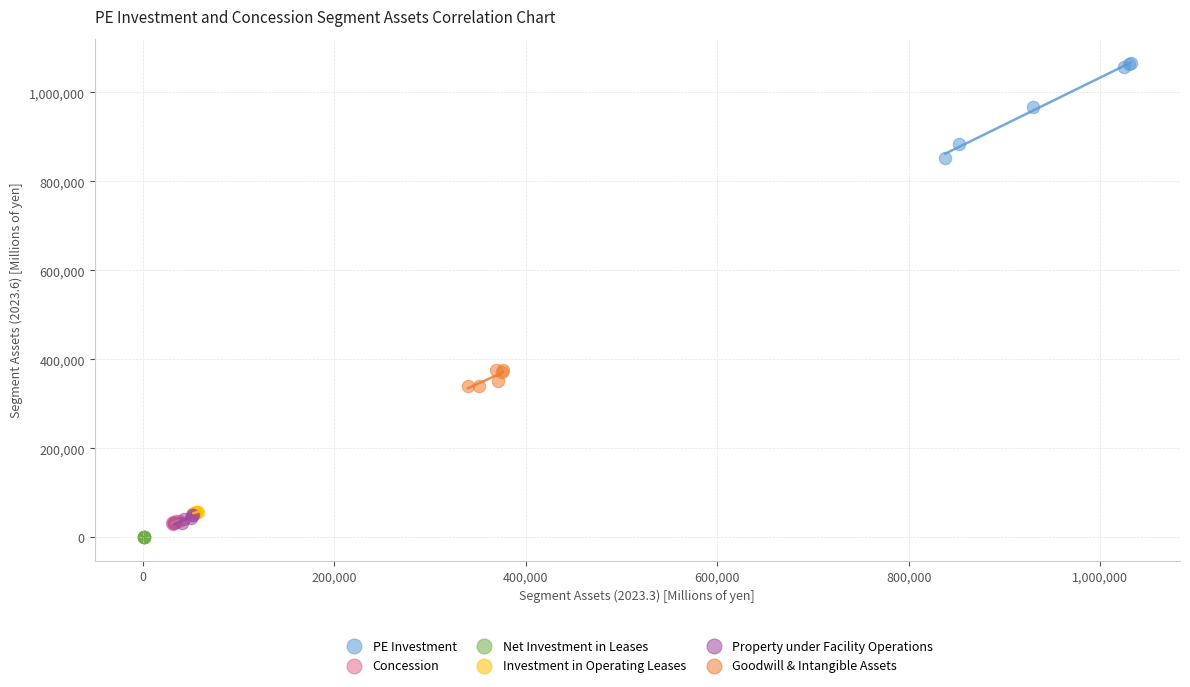

Which series reaches the maximum Y coordinate?

PE Investment